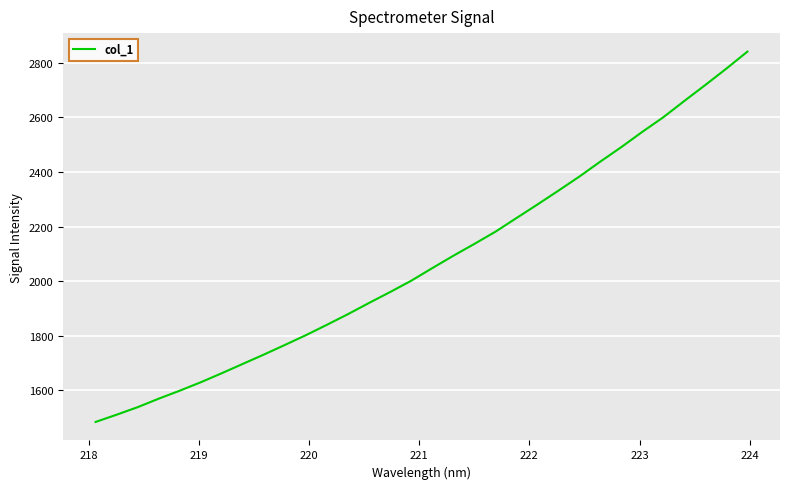

What is the greatest value displayed?

2841.1